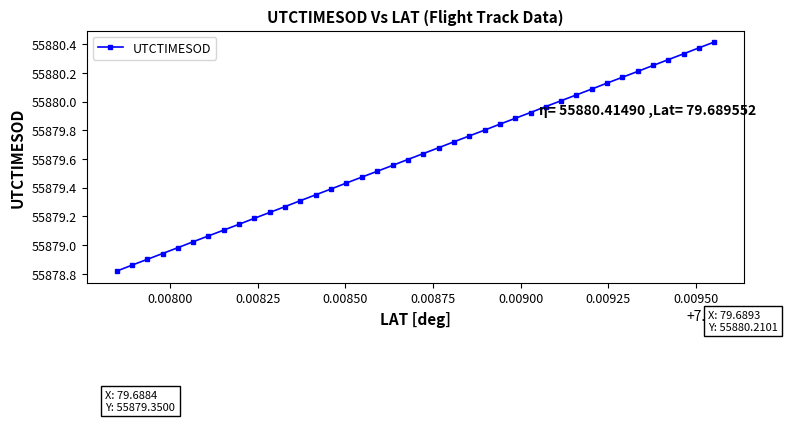

What is the smallest value displayed?

55878.8